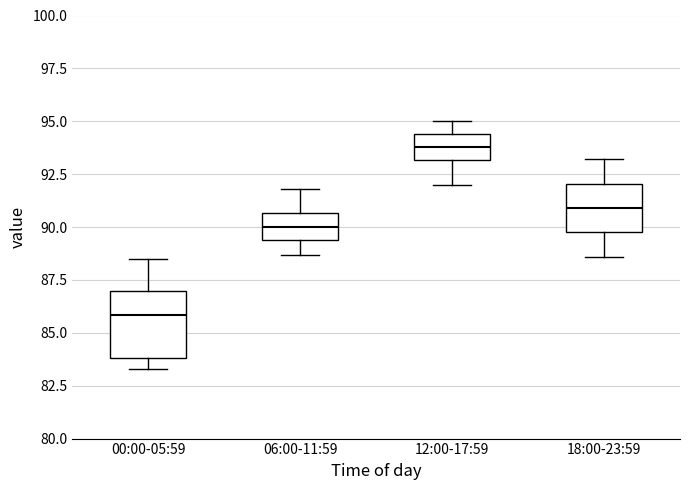

Reading left to right, read every box against the y-axis: the position of its median line, the range the box covers, and the ends of its whiskers. The values are not printed on the chart, so give them approximately, as read against the axis.

00:00-05:59: median 86.0, box 84.0 to 87.0, whiskers 83.5 to 88.5
06:00-11:59: median 90.0, box 89.5 to 90.5, whiskers 88.5 to 92.0
12:00-17:59: median 94.0, box 93.0 to 94.5, whiskers 92.0 to 95.0
18:00-23:59: median 91.0, box 90.0 to 92.0, whiskers 88.5 to 93.0